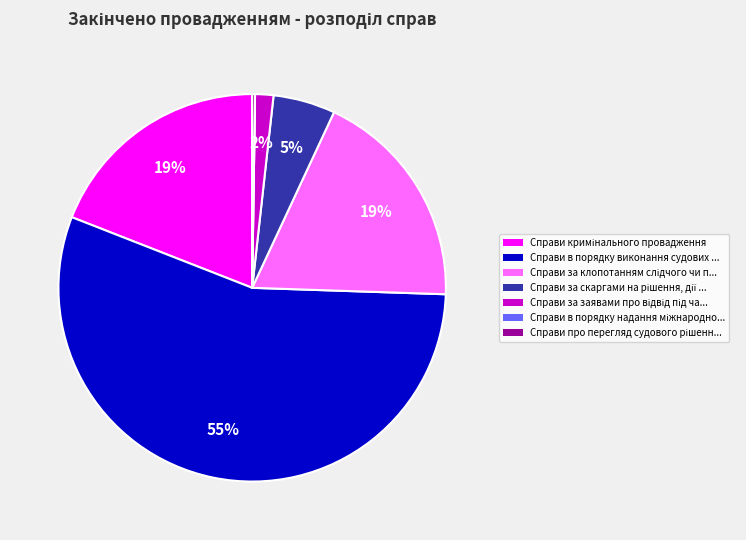

What is the majority slice?

Справи в порядку виконання судових ...